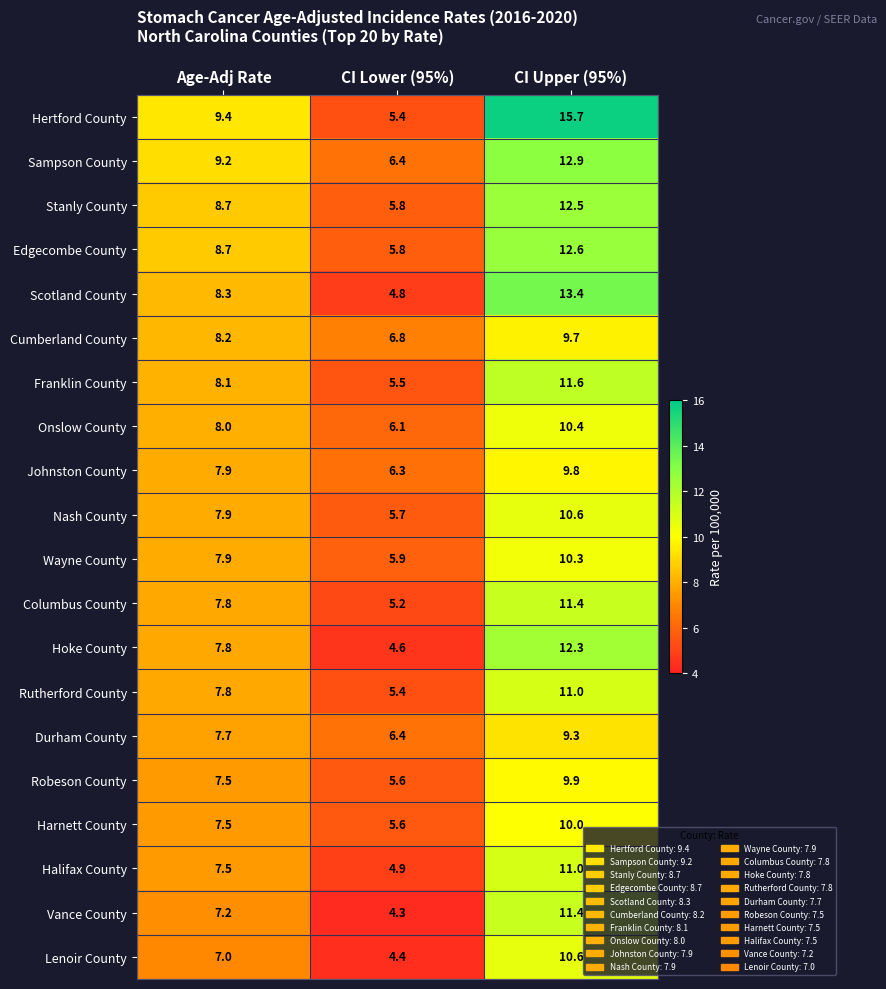

List the labels in order of Onslow County value, largest first.

CI Upper (95%), Age-Adj Rate, CI Lower (95%)